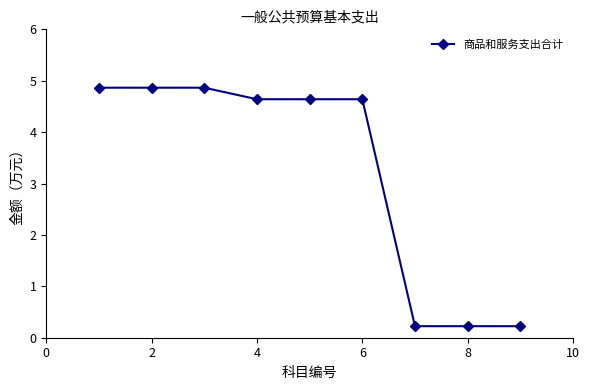

What is the difference between the second highest and minimum values?

4.6